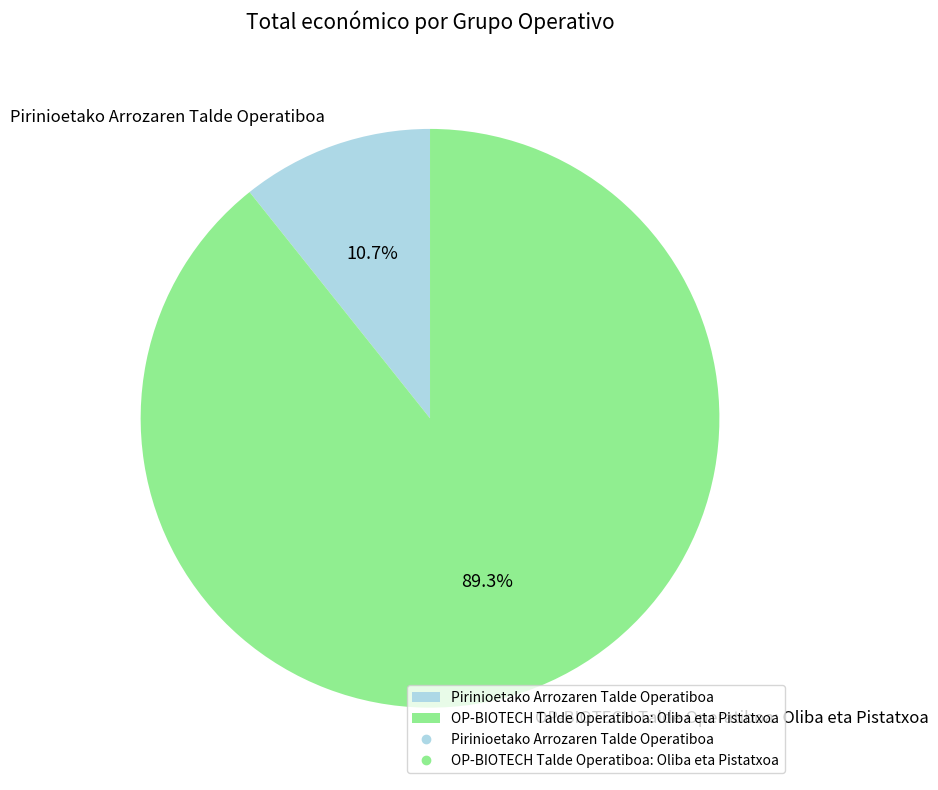

True or false: Pirinioetako Arrozaren Talde Operatiboa accounts for 1% of the total.

False